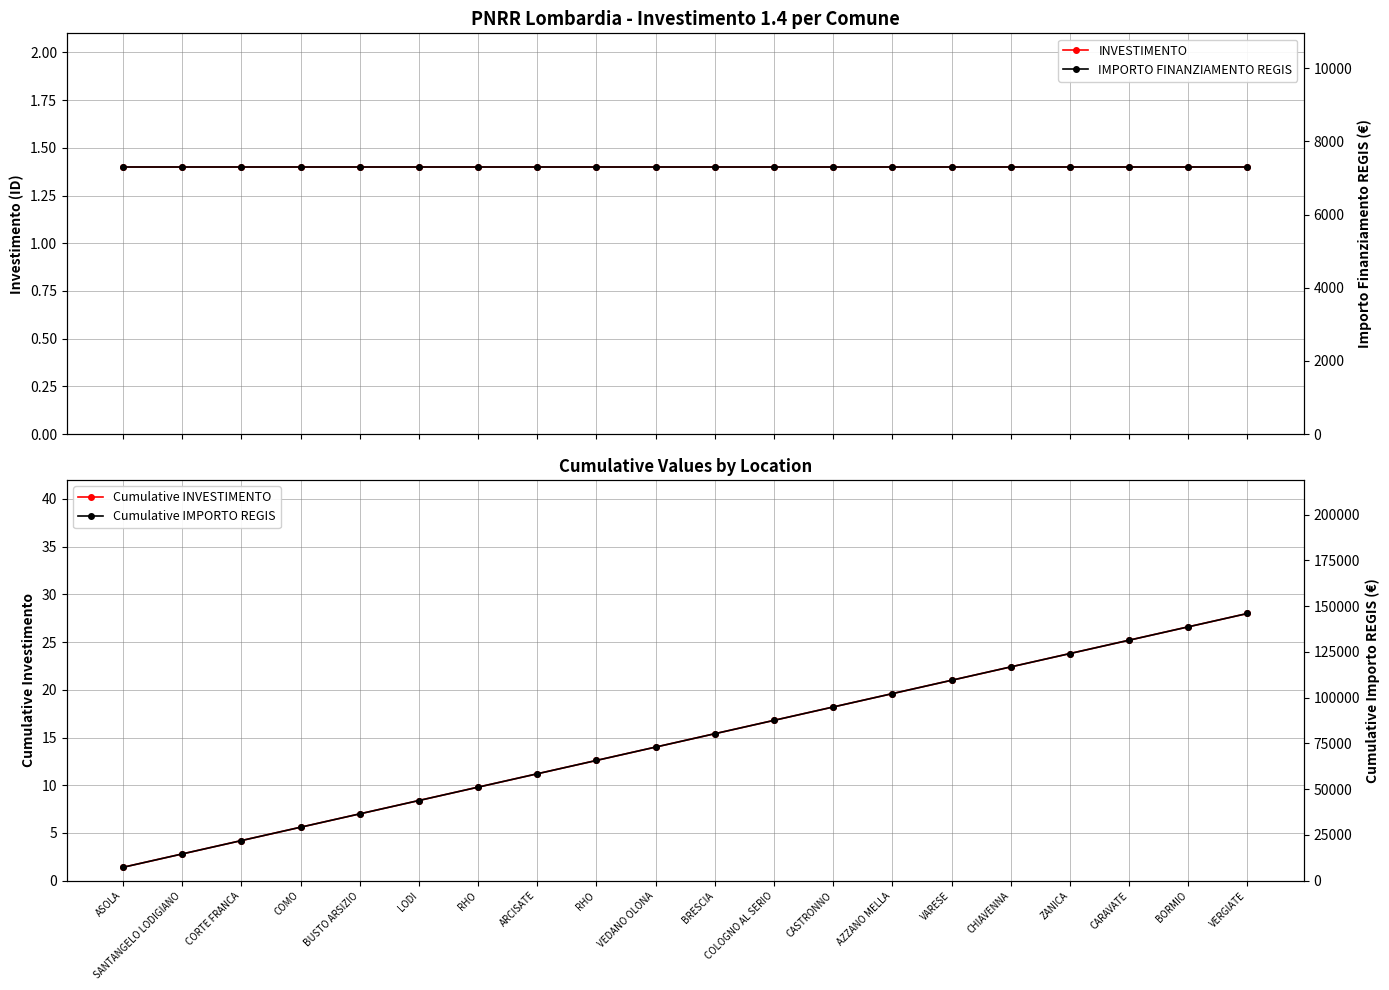

At which category is the sum across all series the highest?

VERGIATE